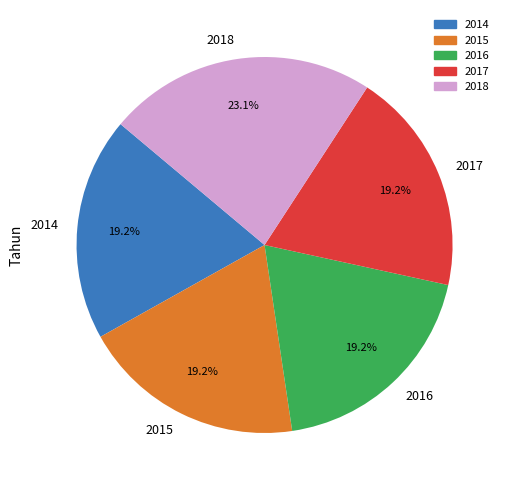

Is the sum of 2017 and 2016 greater than half?

No